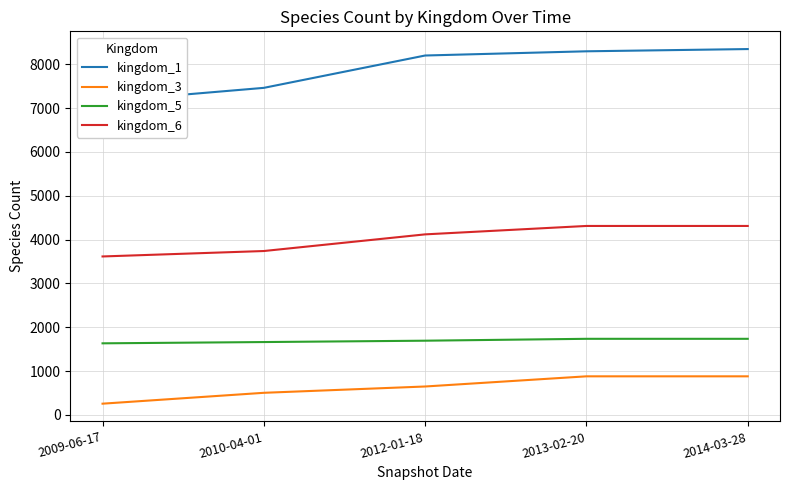

How many lines are shown in the chart?

4